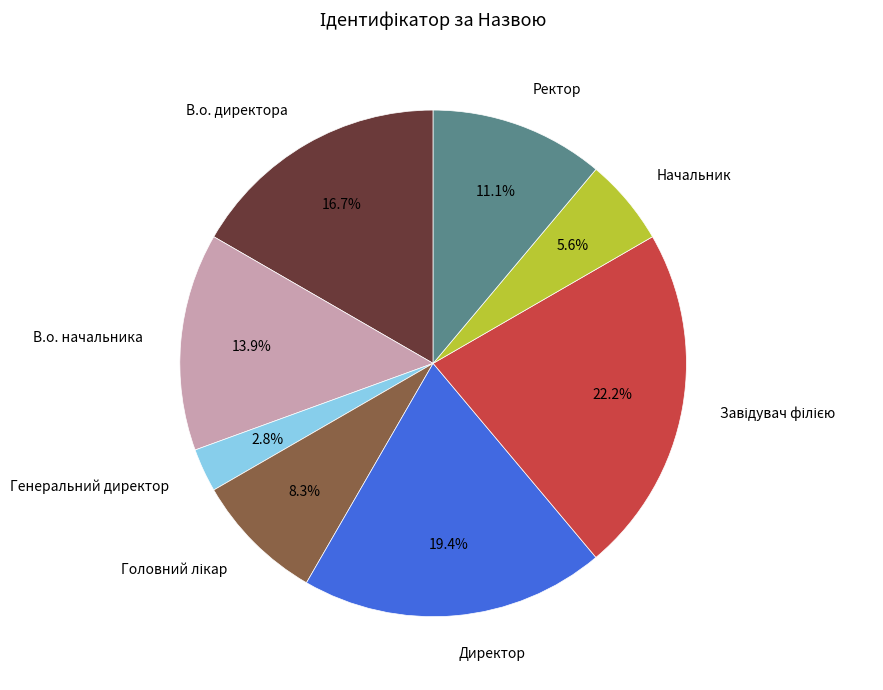

To the nearest percent, what percentage of the pie is В.о. директора?

17%